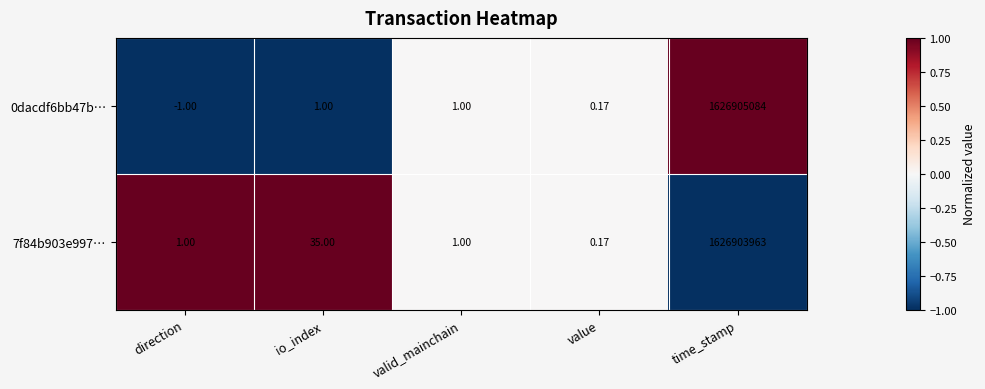

At which label does 7f84b903e997… reach its peak?

time_stamp